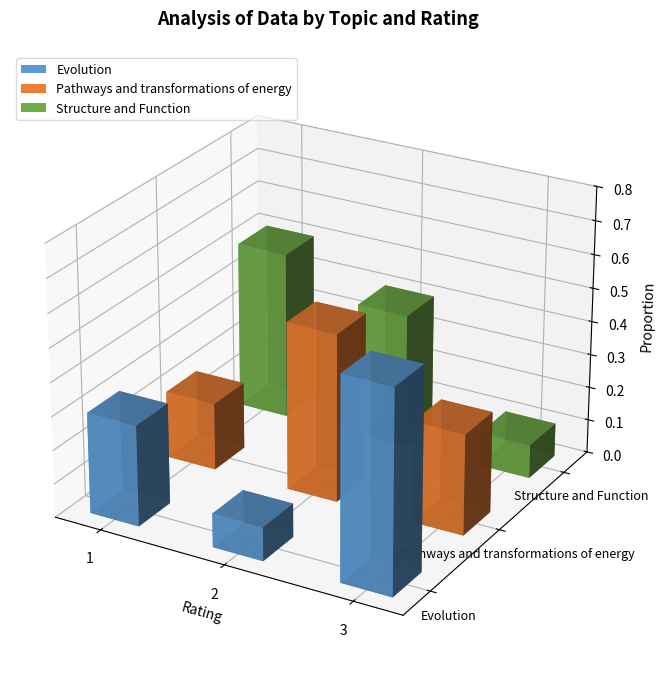

Rank the series by their maximum value, from highest to lowest.

Evolution, Pathways and transformations of energy, Structure and Function